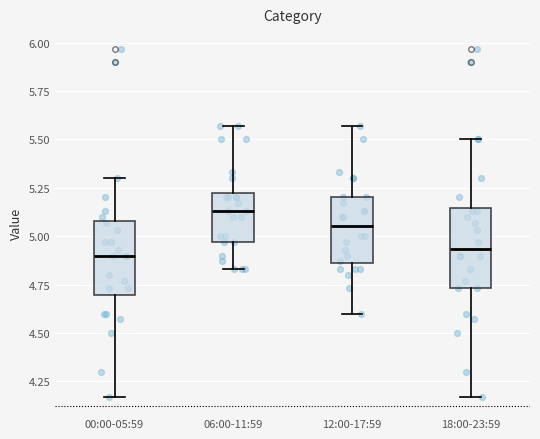

Where does the lower whisker of the box for 06:00-11:59 end on the y-axis? The values are not printed on the chart, so give them approximately, as read against the axis.

4.85